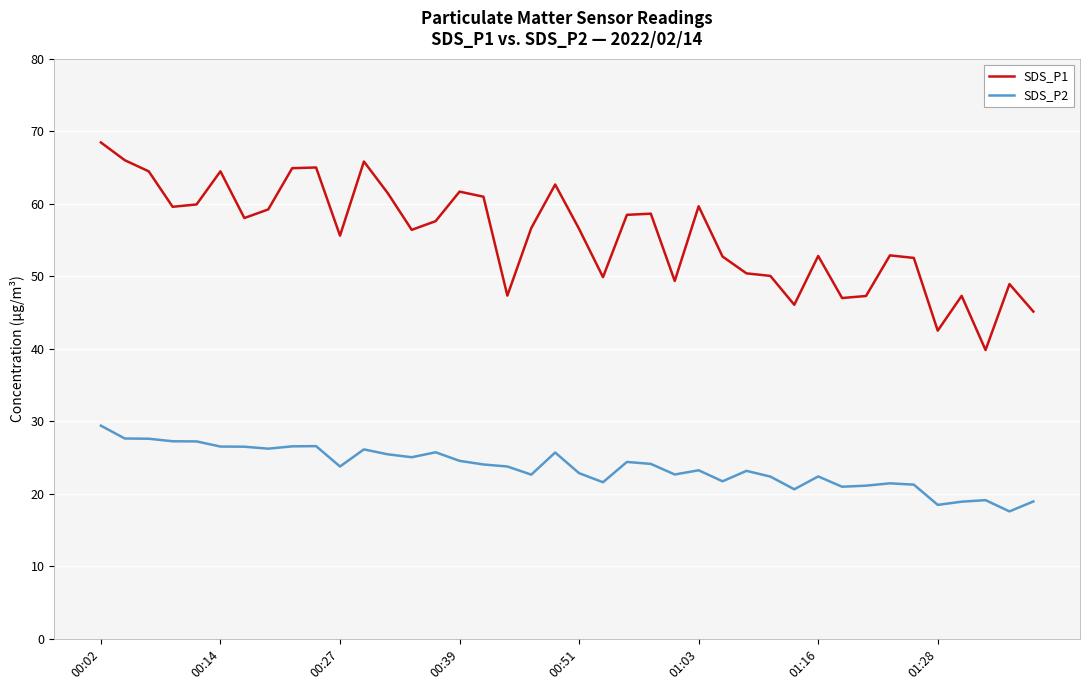

Does the chart display data point markers on the line(s)?

No